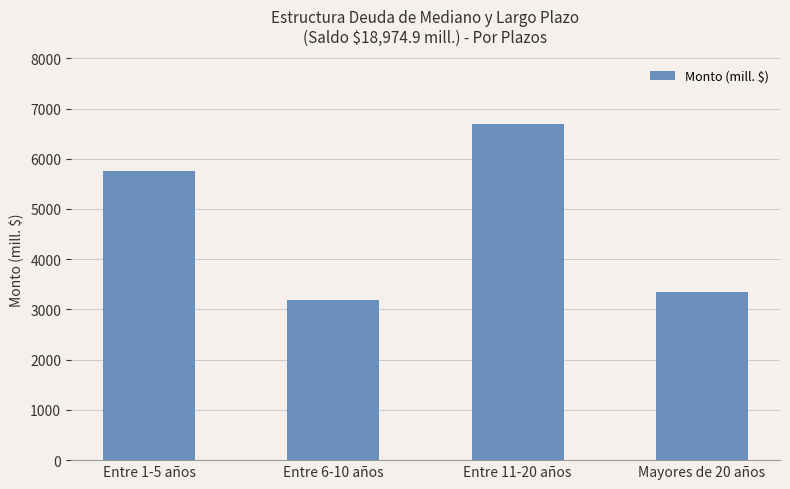

Reading left to right, transcribe all the data shown in this chart.

5748.3	3185.5	6686.2	3354.9